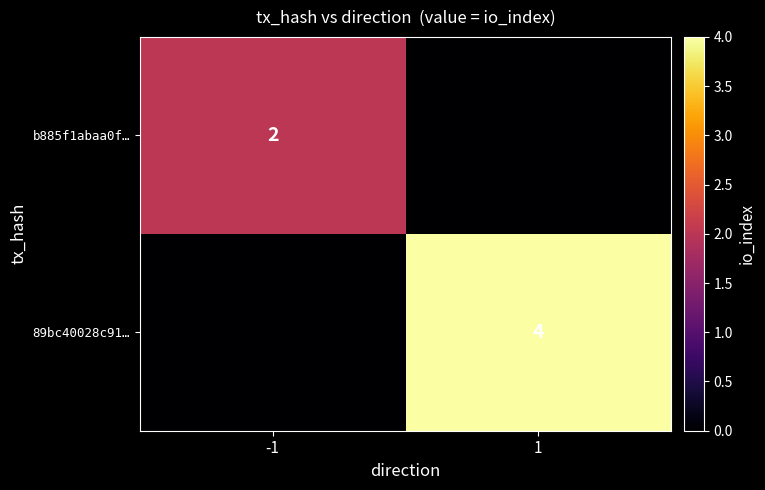

At which category is the sum across all series the highest?

1